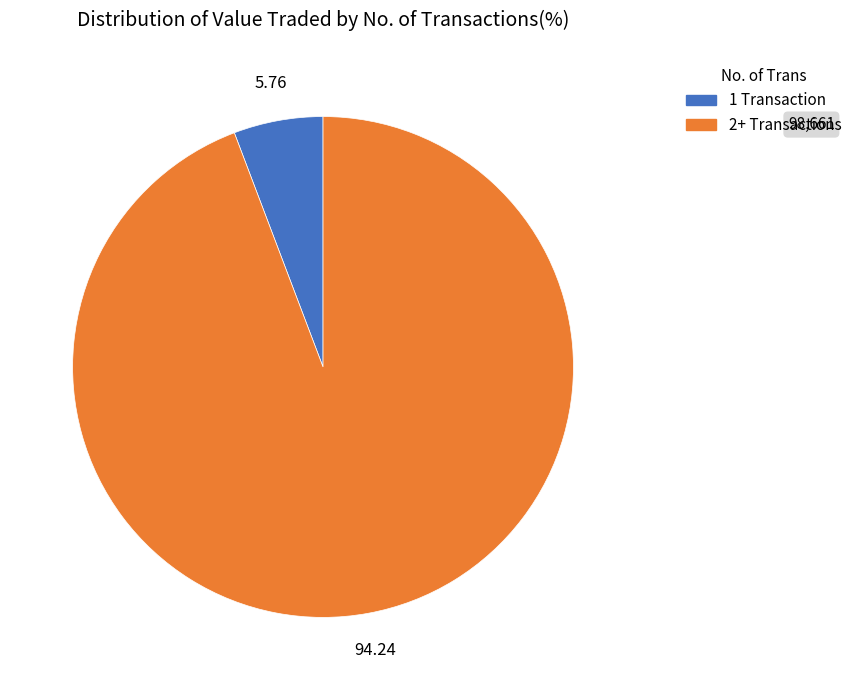

Is there a majority slice in this chart?

Yes